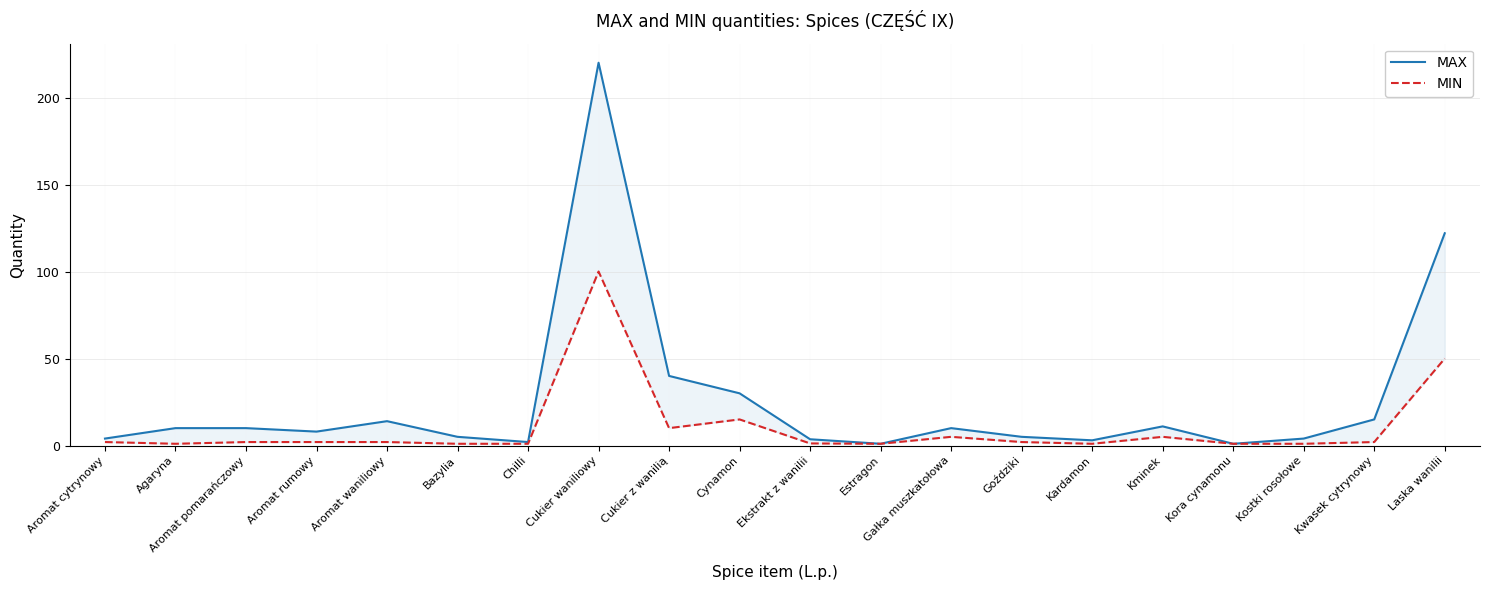

Reading left to right, transcribe all the data shown in this chart.

MAX: 4.0	10.0	10.0	8.0	14.0	5.0	2.0	220.0	40.0	30.0	3.6	1.0	10.0	5.0	3.0	11.0	1.0	4.0	15.0	122.0
MIN: 2.0	1.0	2.0	2.0	2.0	1.0	1.0	100.0	10.0	15.0	1.2	1.0	5.0	2.0	1.0	5.0	1.0	1.0	2.0	50.0